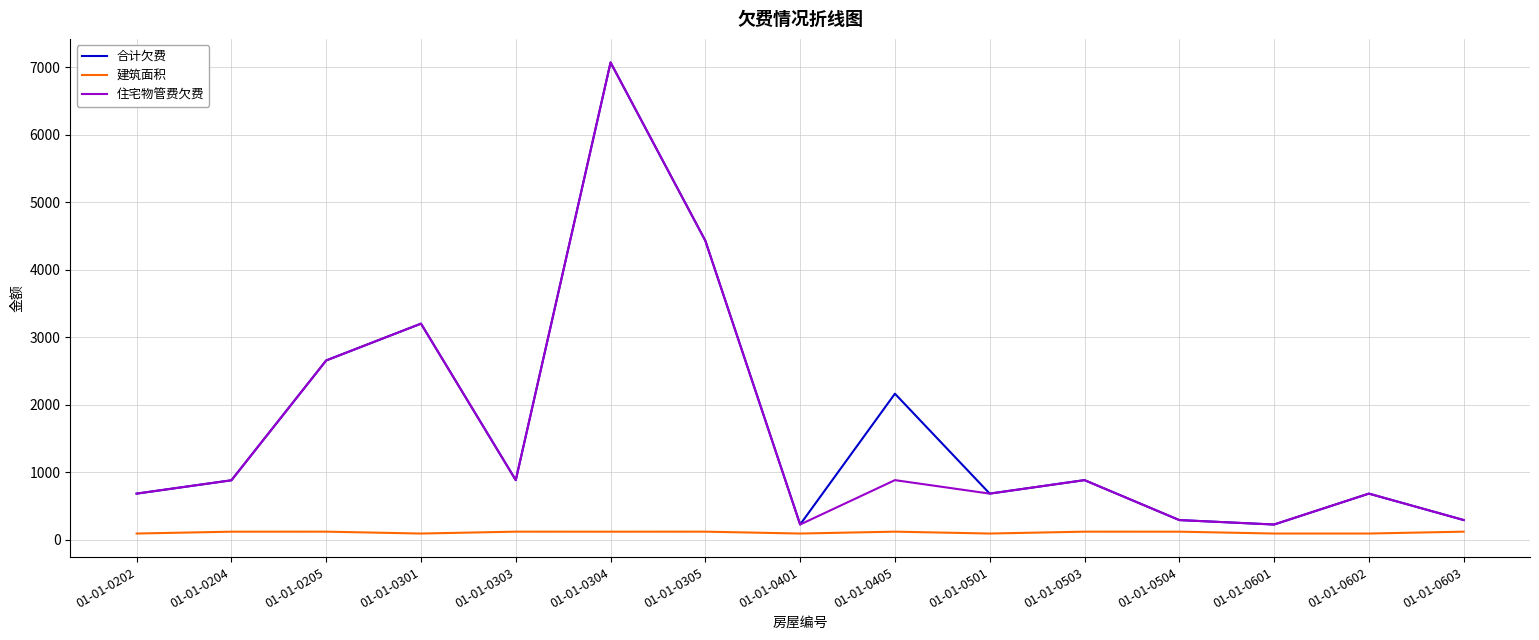

Where is 合计欠费 nearest to the value 3650?

01-01-0301